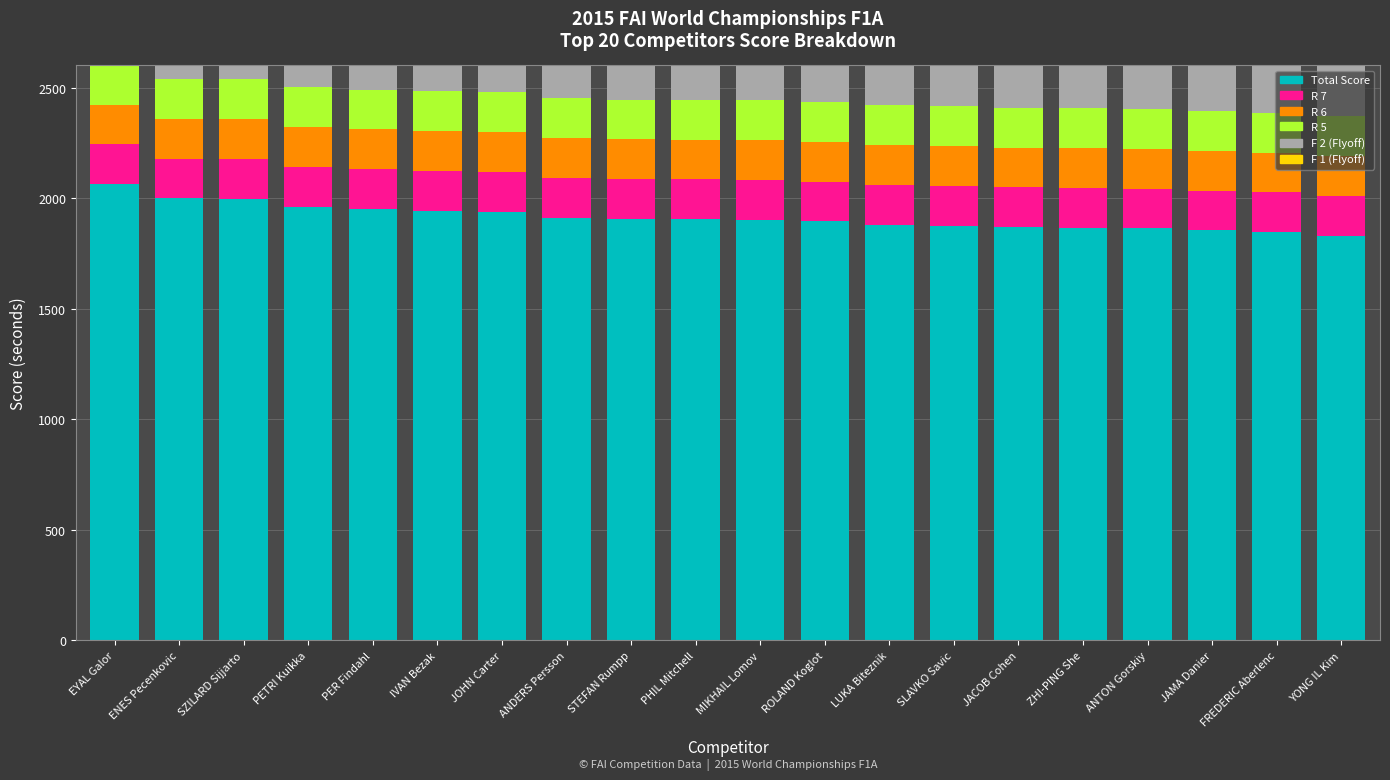

What are all the series names shown in the legend?

Total Score, R 7, R 6, R 5, F 2 (Flyoff), F 1 (Flyoff)